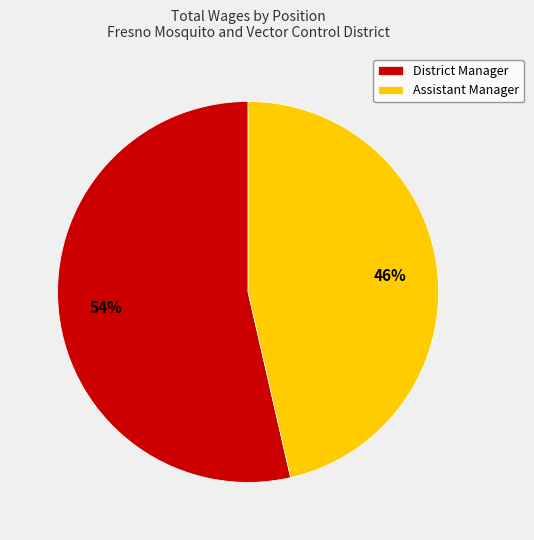

To the nearest percent, what is the average slice percentage?

50%